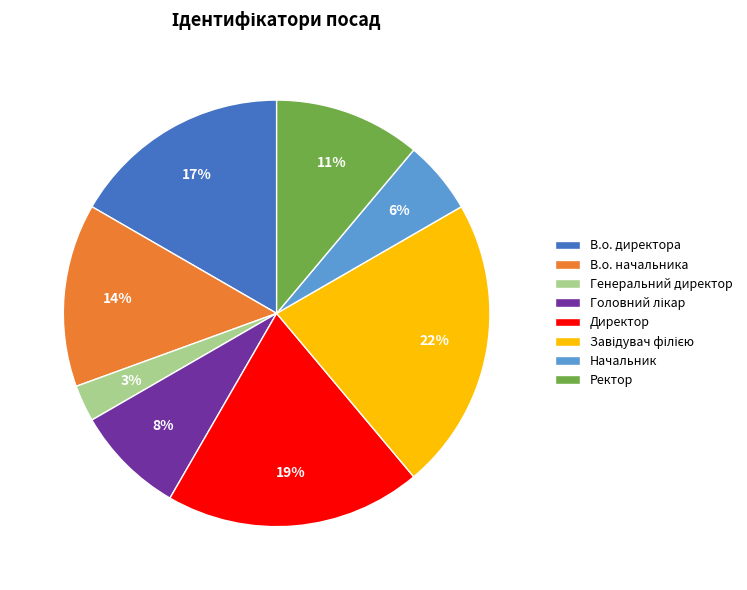

Is it true that Ректор is 17% of the pie?

False